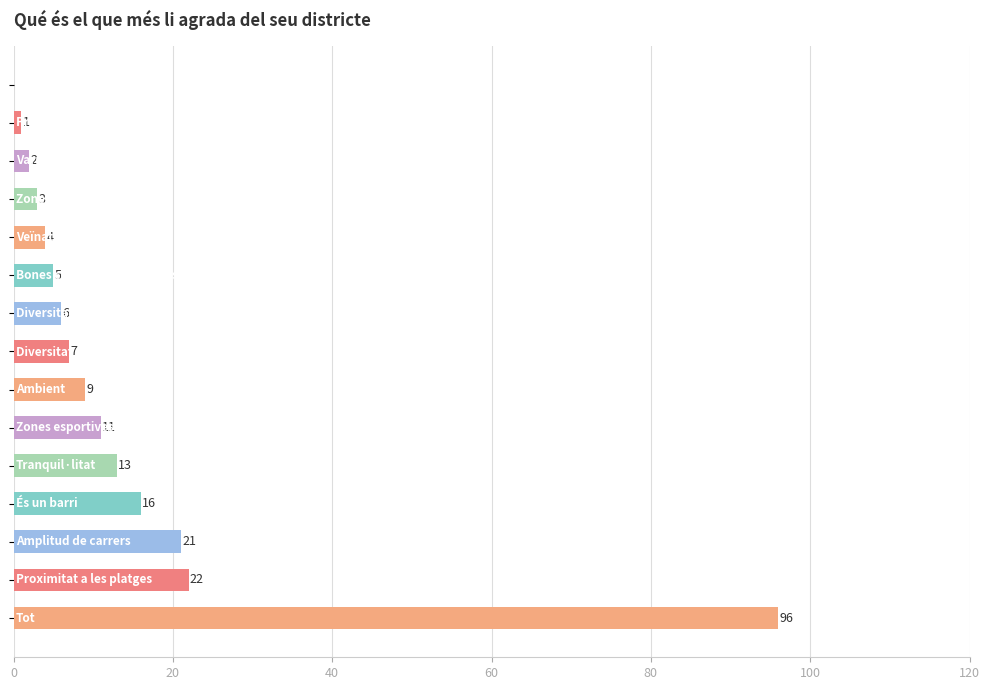

Are the bars horizontal?

Yes